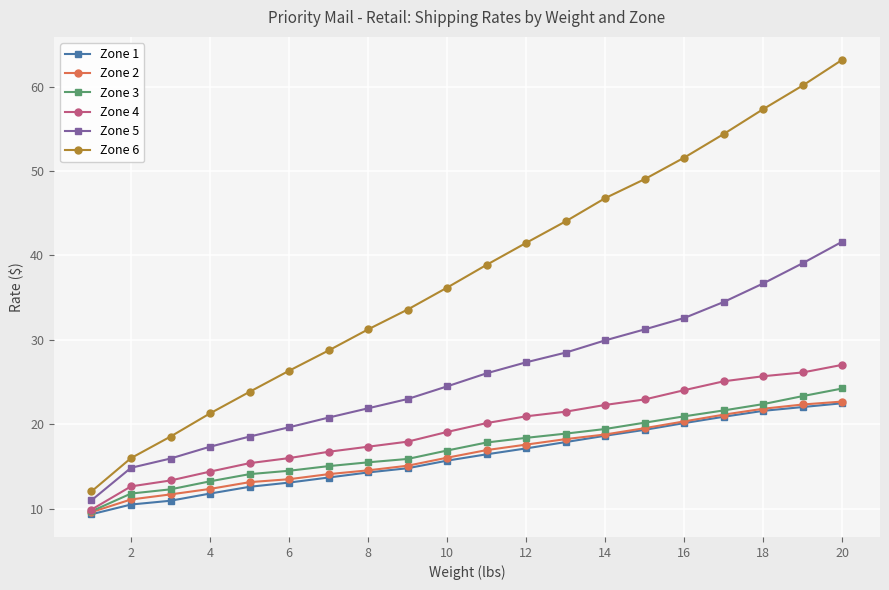

Which series has the widest spread of values?

Zone 6